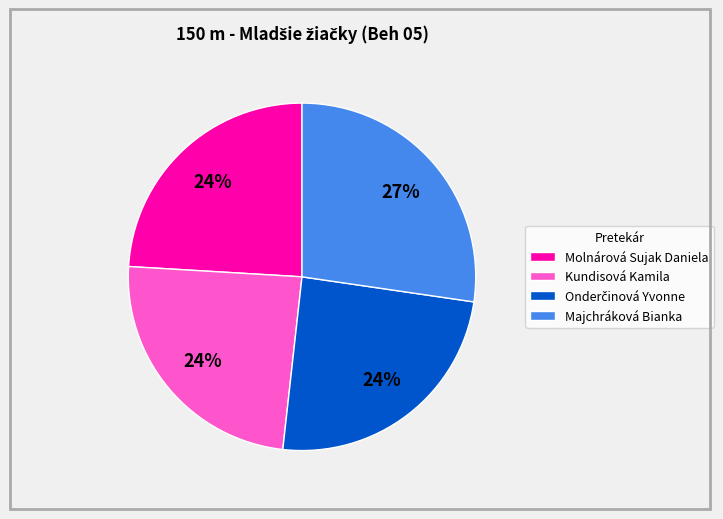

Does Kundisová Kamila account for over 50% of the chart?

No